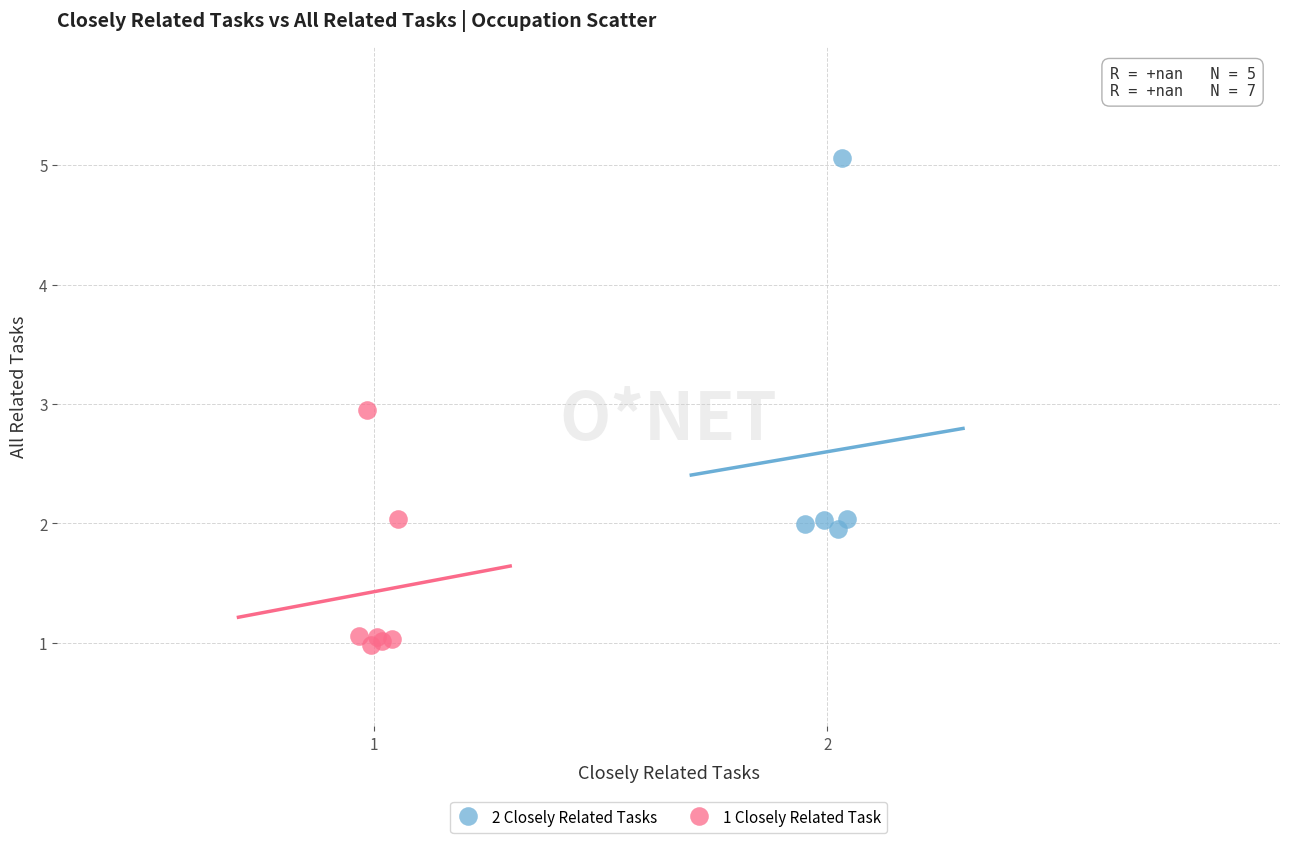

Which series reaches the maximum Y coordinate?

2 Closely Related Tasks